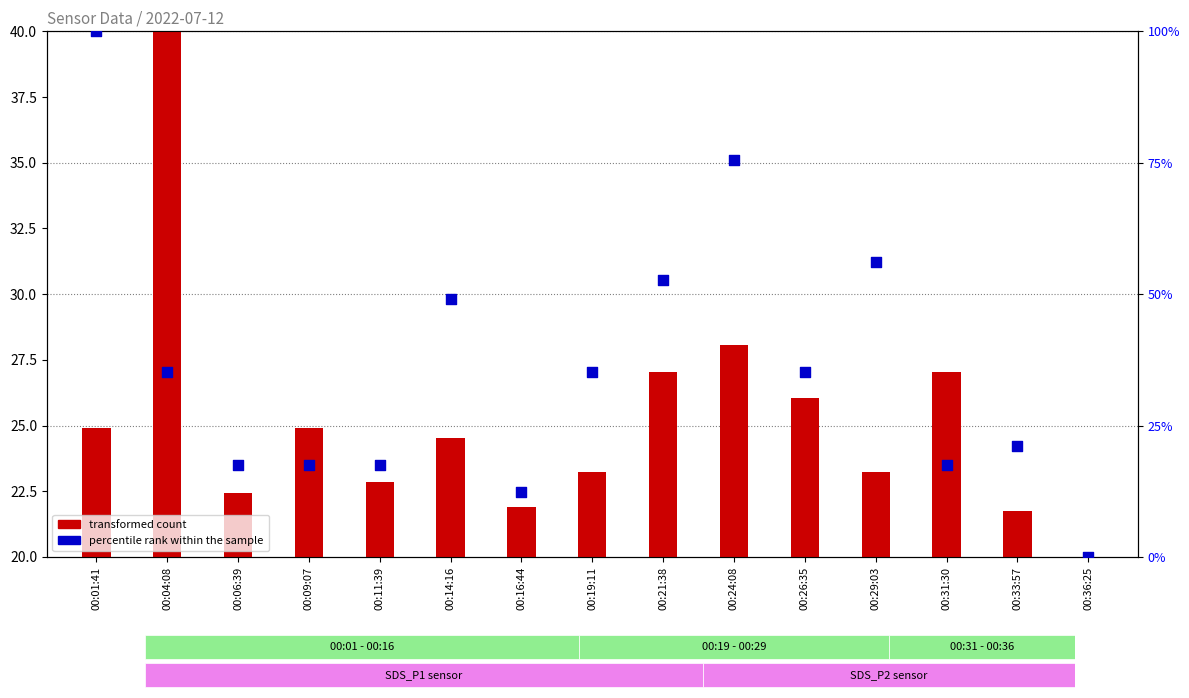

What is the ratio of the value at 00:31:30 to the value at 00:19:11?

0.5